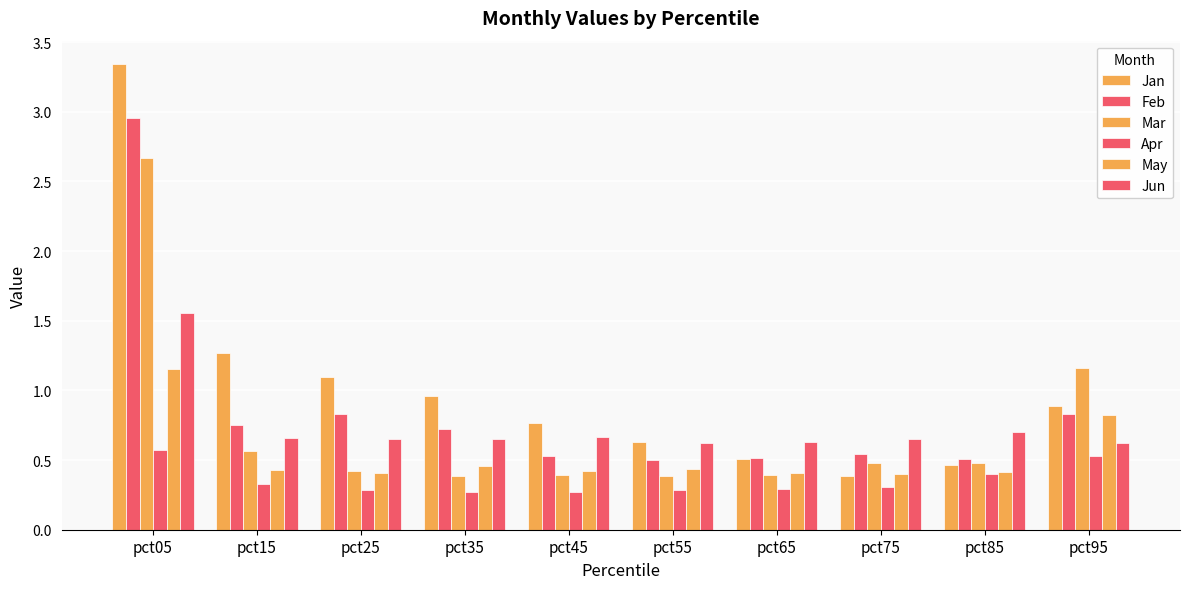

How many distinct data groups are displayed?

6